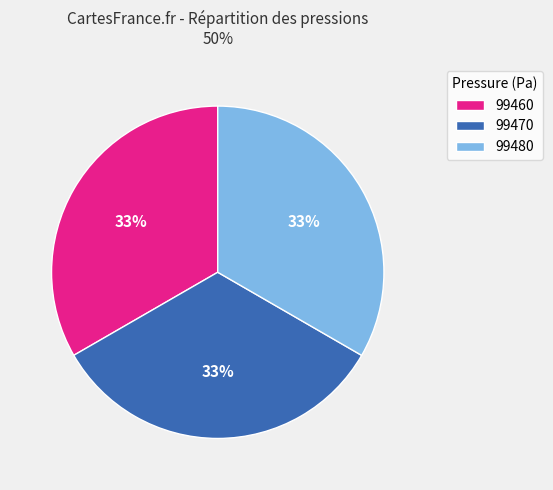

Do 99480 and 99470 together represent more than half of the pie?

Yes